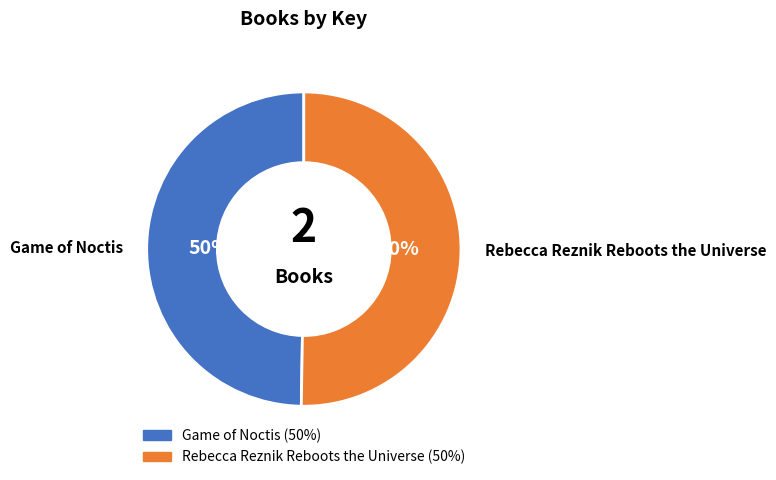

The Game of Noctis slice represents 50% of the pie. True or false?

True